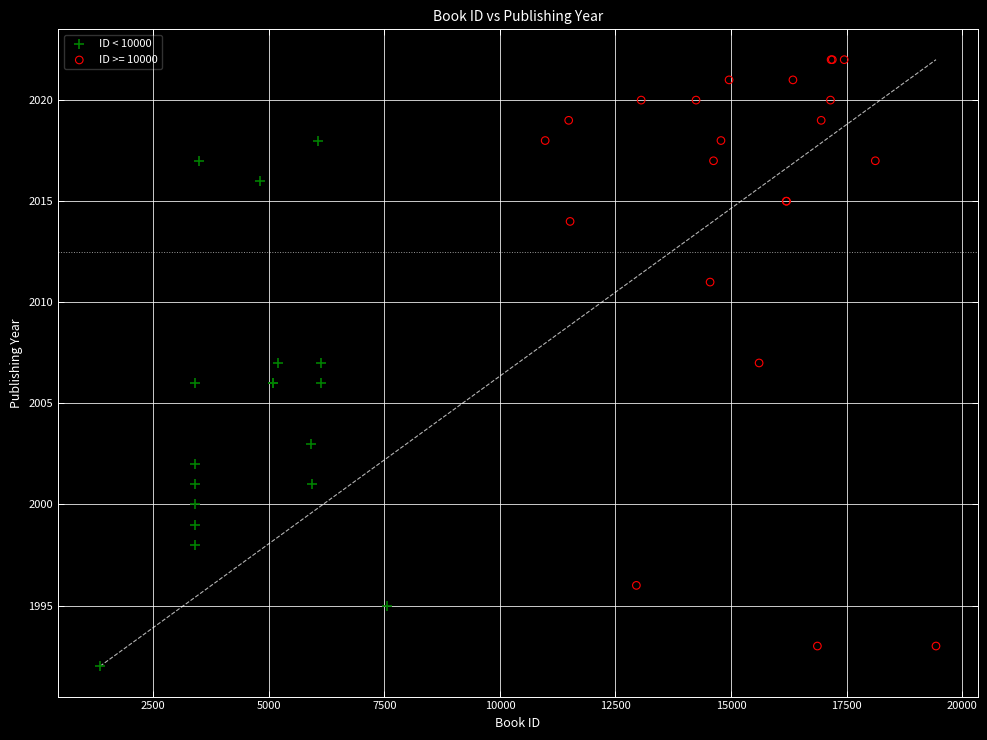

Which series reaches the maximum Y coordinate?

ID >= 10000